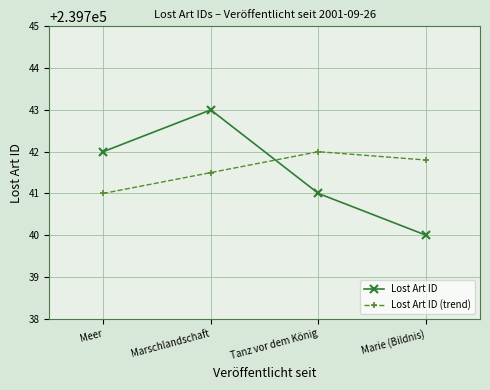

Which series has the largest range (max minus min)?

Lost Art ID